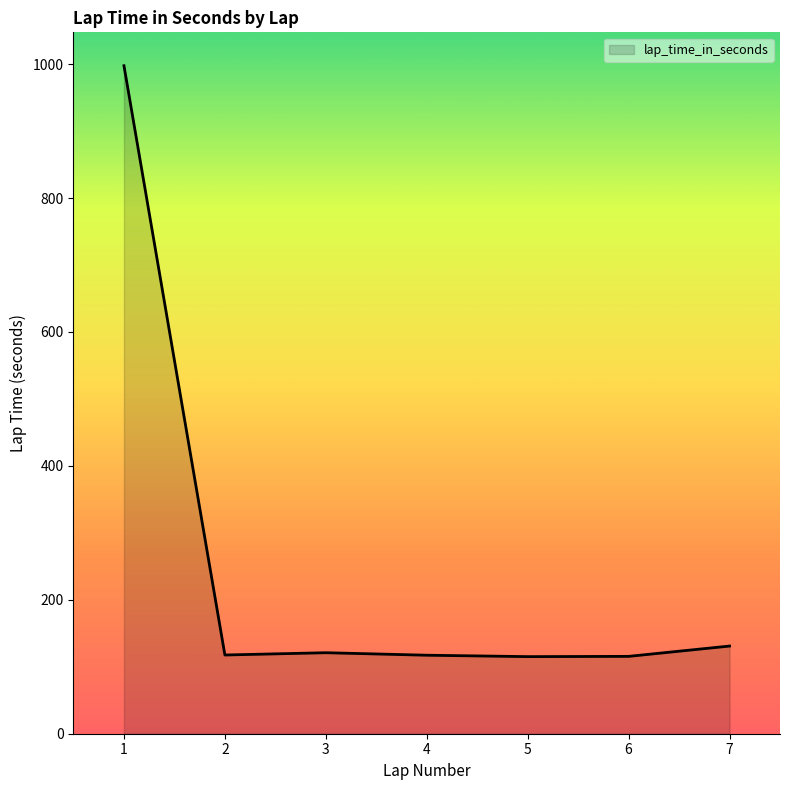

What is the difference between the values at 3 and 1?

876.6